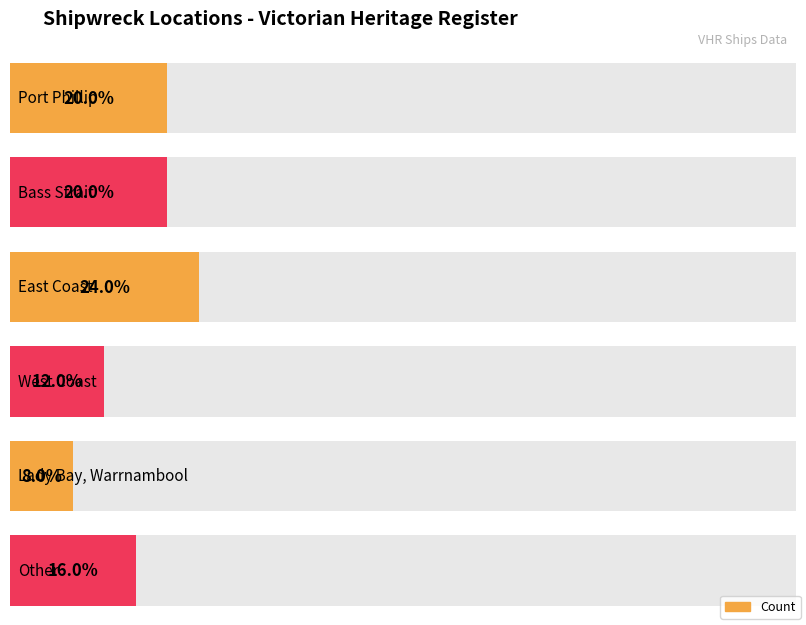

At which category does the chart reach its minimum across all series?

Lady Bay, Warrnambool